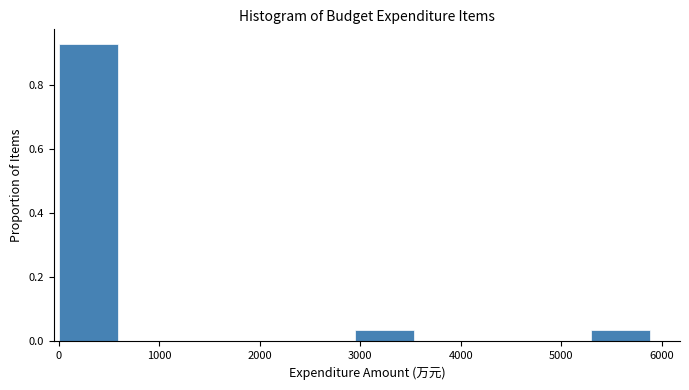

Reading left to right, transcribe this chart: for each bar, give the range it covers on the x-axis and its height. Neither the bar edges nor the heights are printed on the chart, so give them approximately, as read against the axes.

0 to 600: 0.92
600 to 1200: 0
1200 to 1800: 0
1800 to 2400: 0
2400 to 2900: 0
2900 to 3500: 0.04
3500 to 4100: 0
4100 to 4700: 0
4700 to 5300: 0
5300 to 5900: 0.04